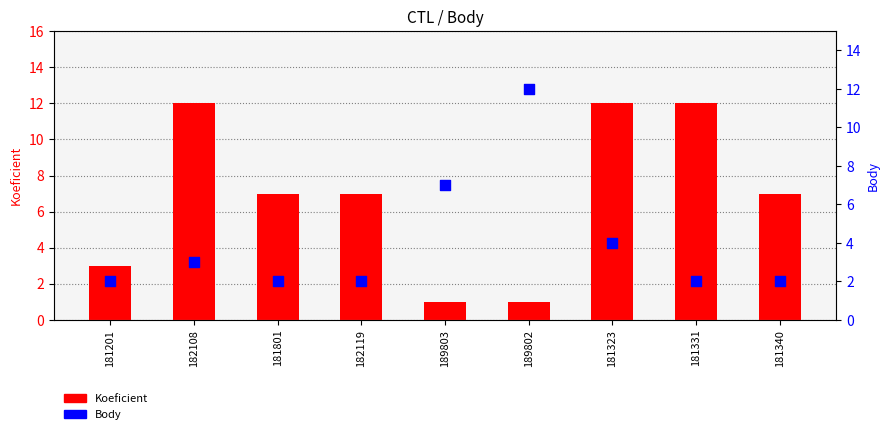

Which series has the widest spread of Y values?

Koeficient